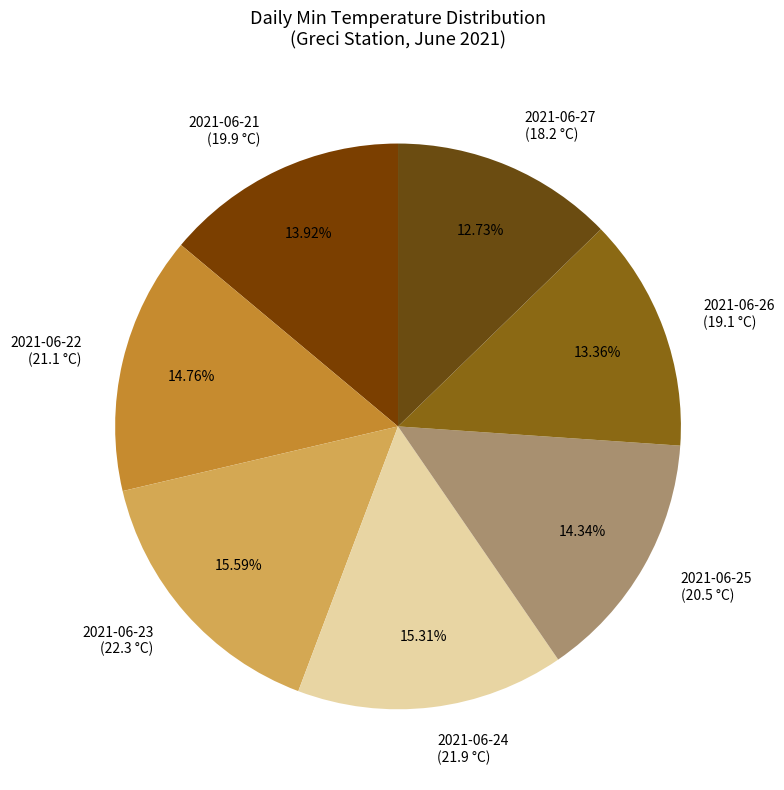

To the nearest percent, what is the combined percentage of 2021-06-23 and 2021-06-26?

29%